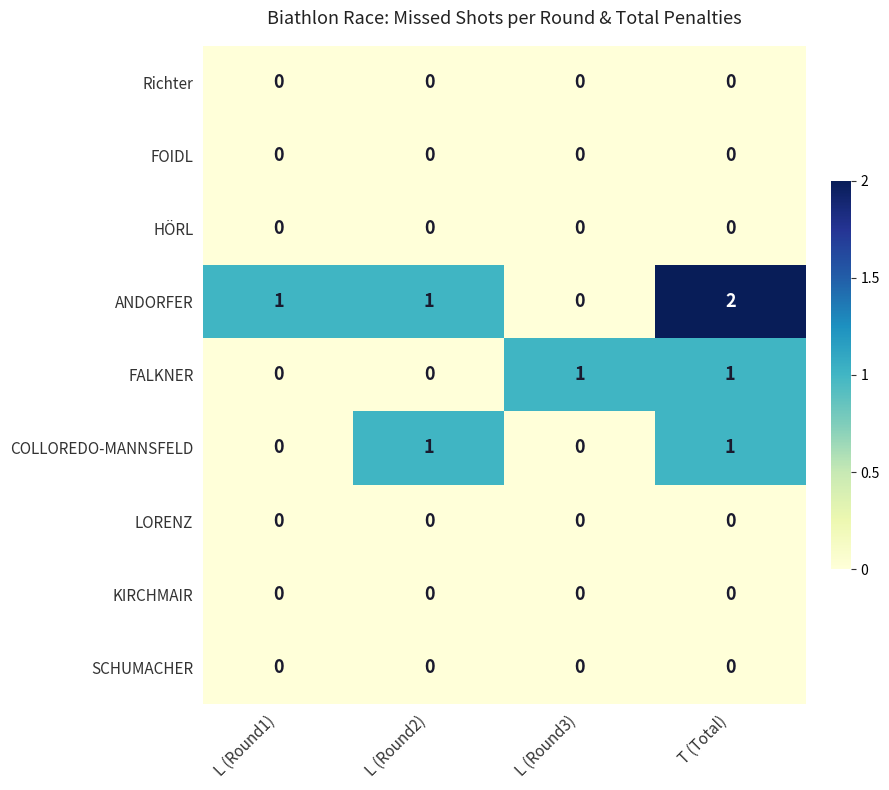

Which series has the largest total across all categories?

ANDORFER